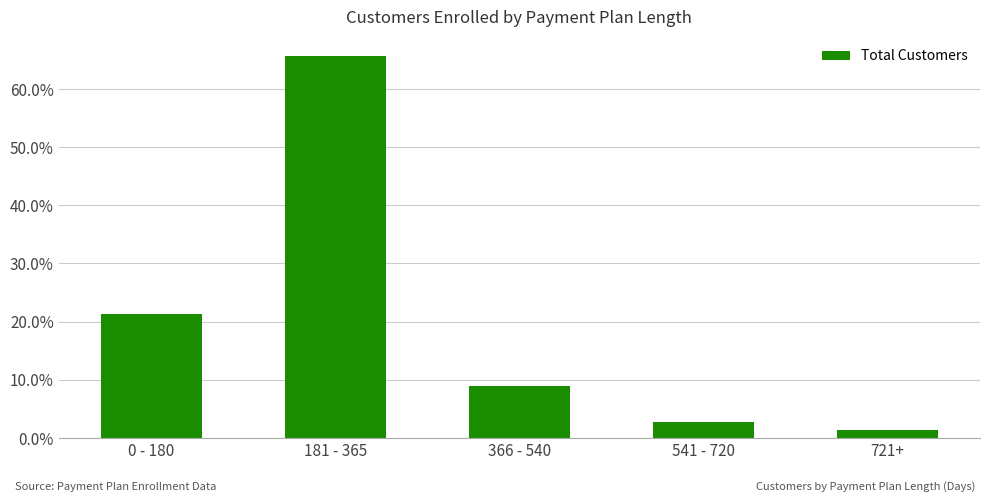

Are the bars horizontal?

No